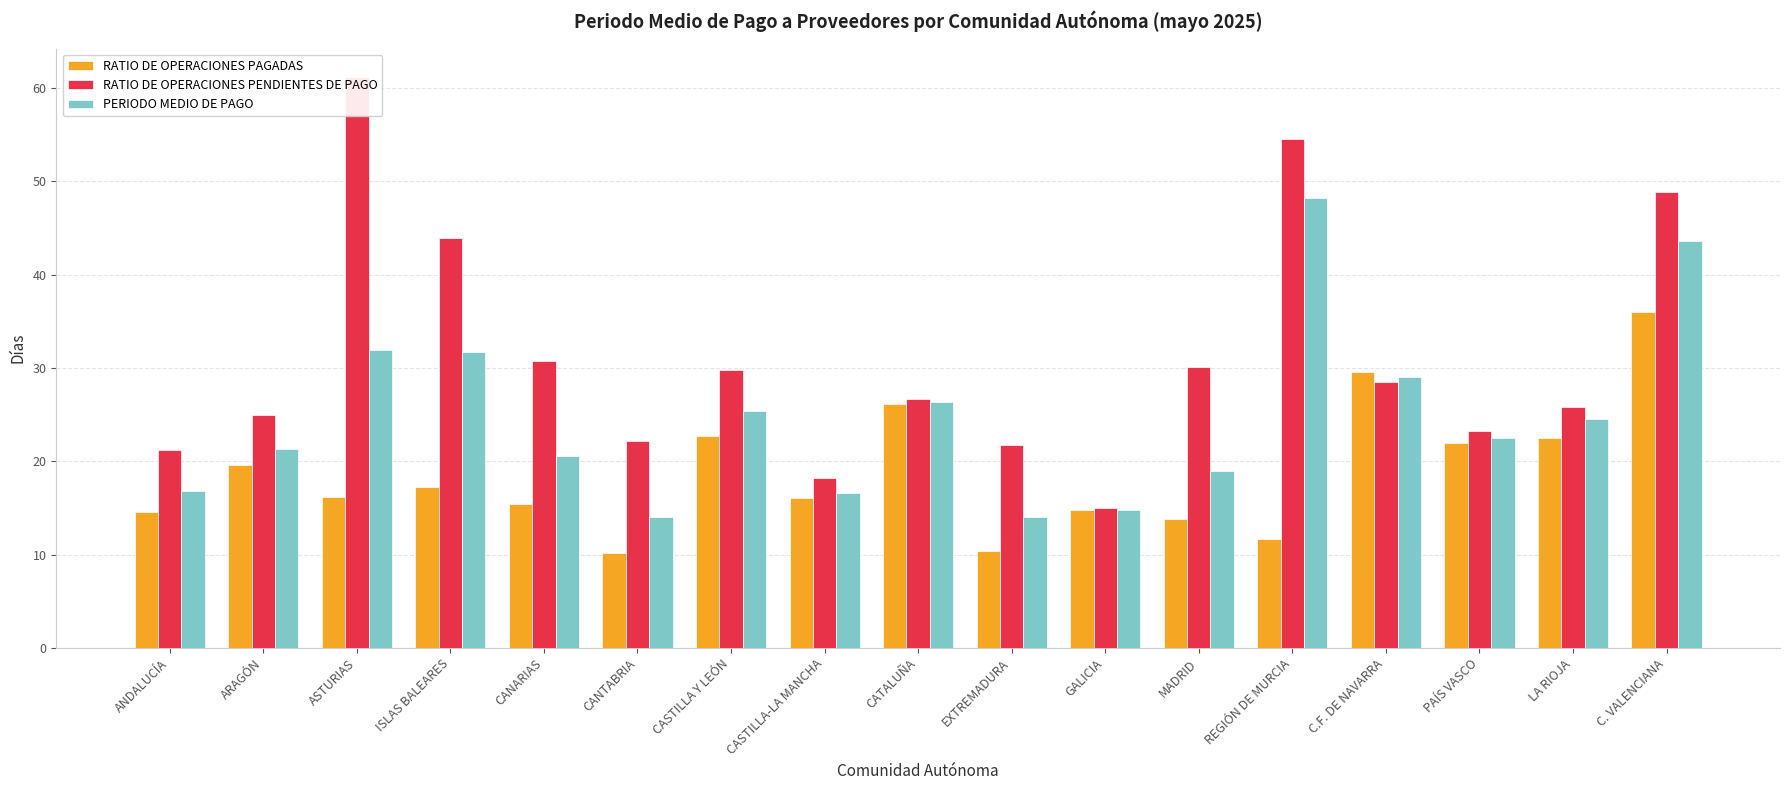

Where is RATIO DE OPERACIONES PAGADAS nearest to the value 23?

CASTILLA Y LEÓN